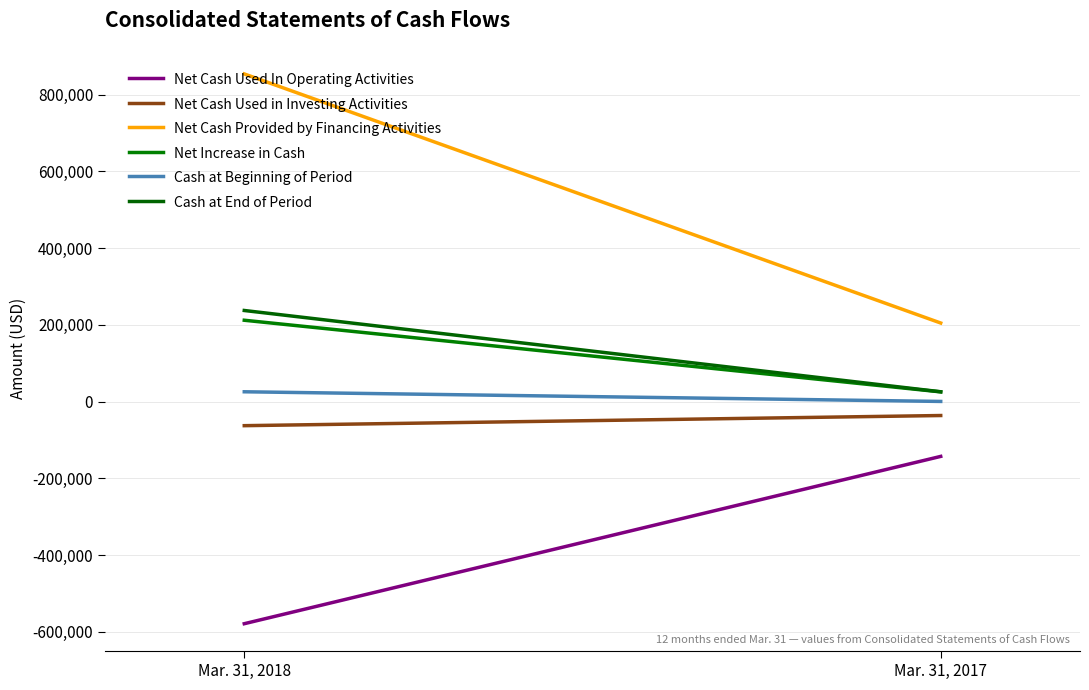

True or false: Net Cash Provided by Financing Activities has a value of 284867 at Mar. 31, 2017.

False